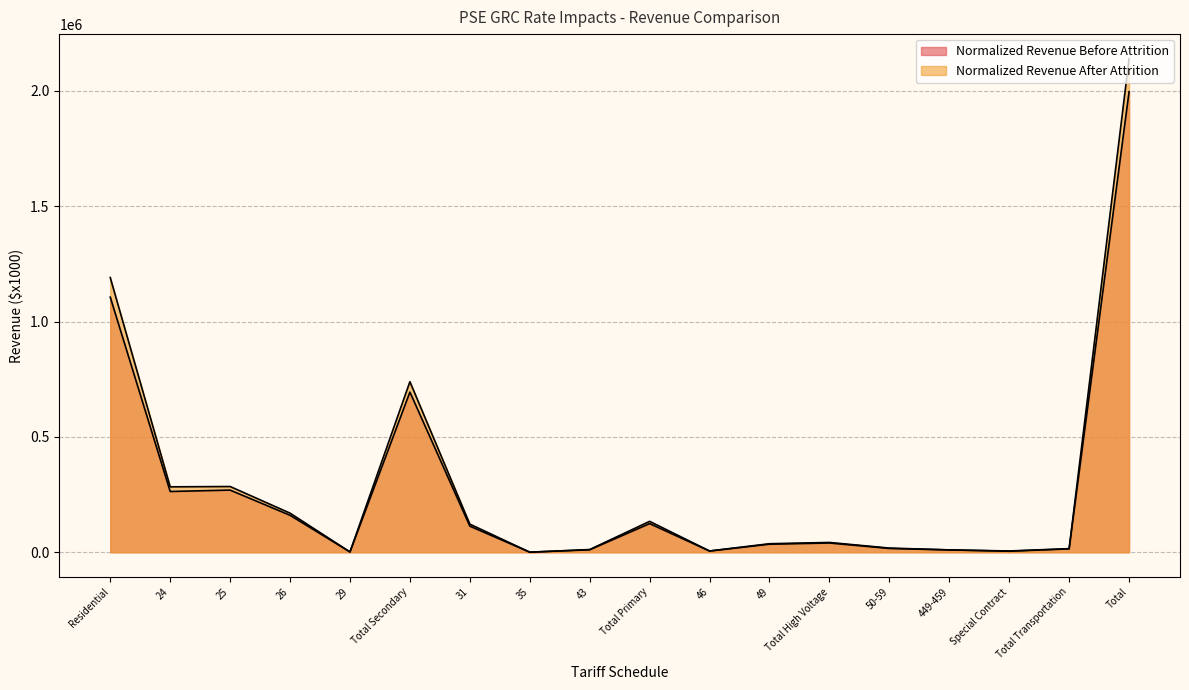

Which series has the widest spread of values?

Normalized Revenue After Attrition